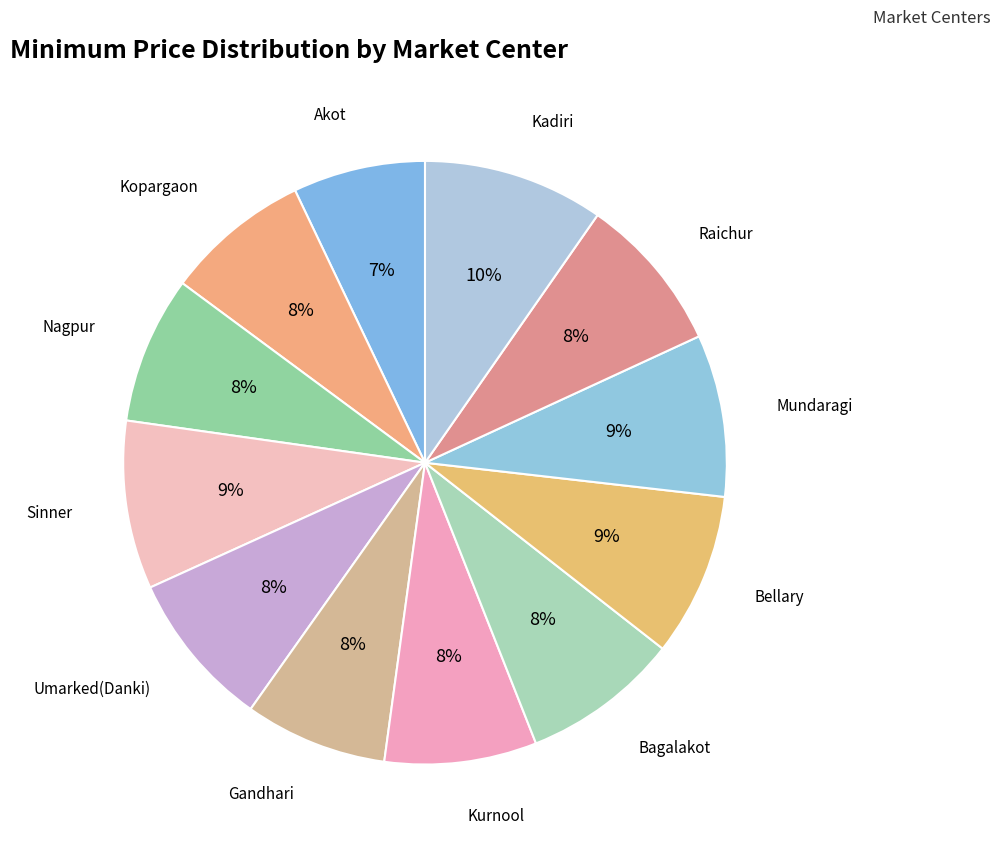

How many segments does this pie chart have?

12